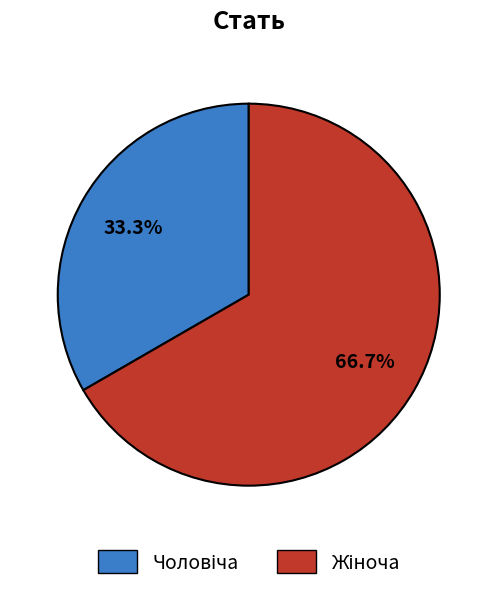

Is there a majority slice in this chart?

Yes